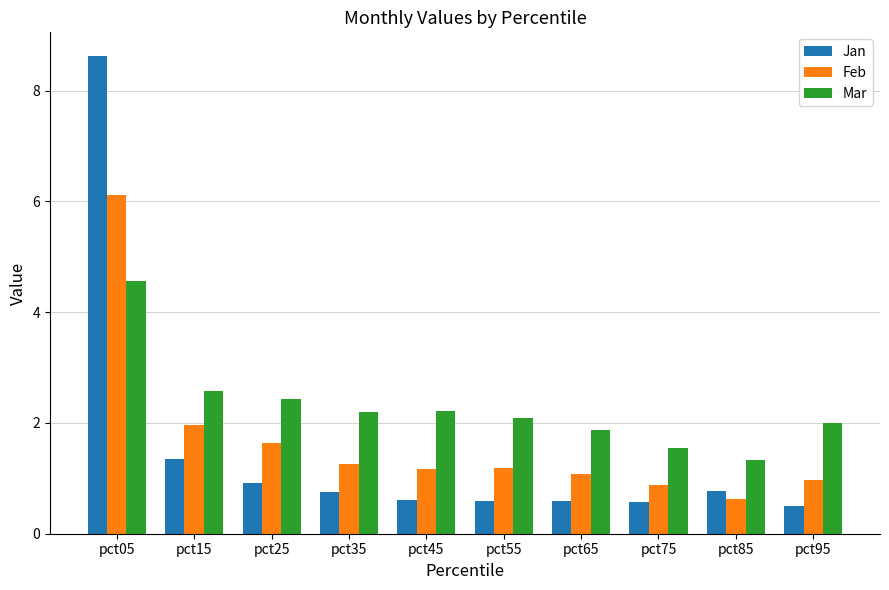

What are all the series names shown in the legend?

Jan, Feb, Mar